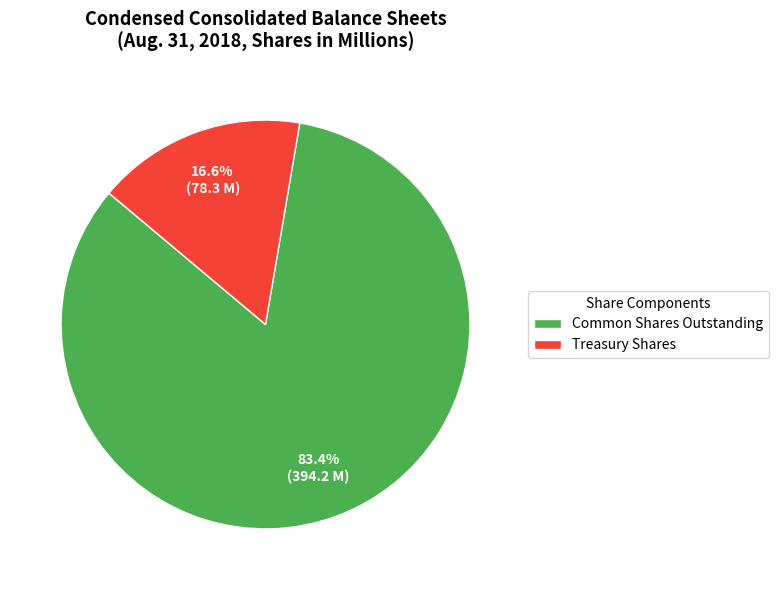

To the nearest percent, what is the average slice percentage?

50%